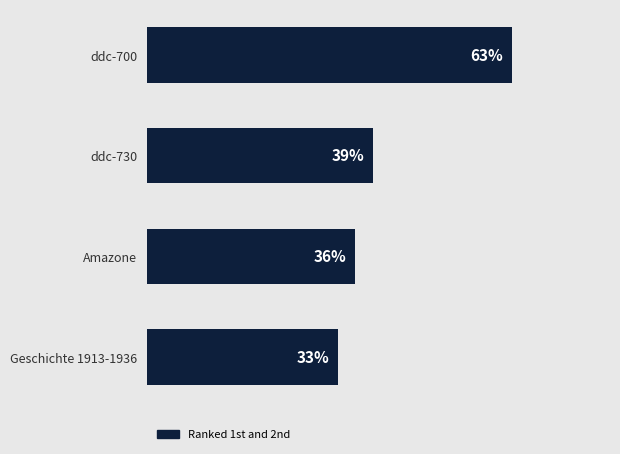

Rank the categories by value from lowest to highest.

Geschichte 1913-1936, Amazone, ddc-730, ddc-700